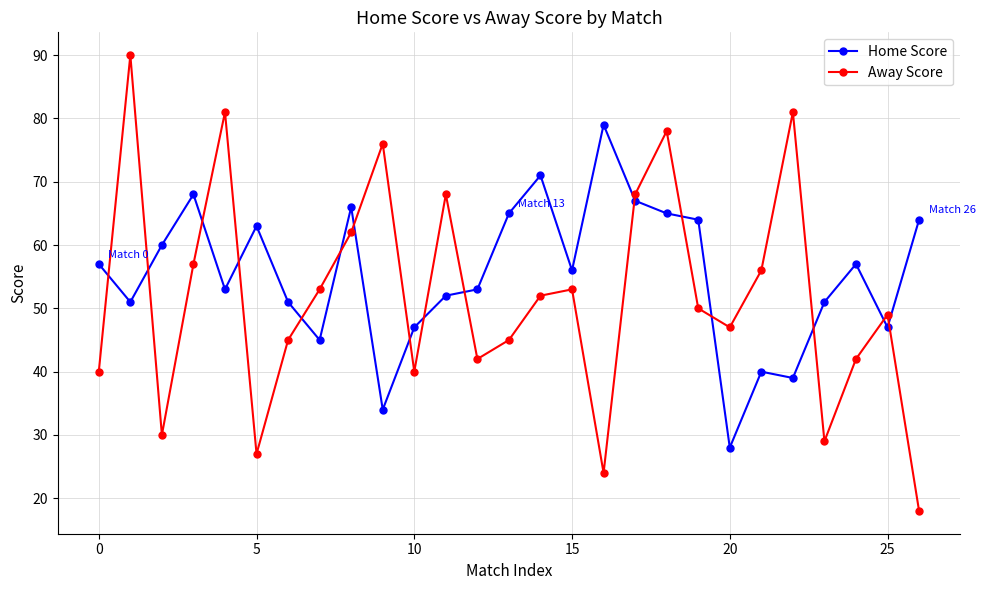

List the series in order of their overall mean, lowest first.

Away Score, Home Score